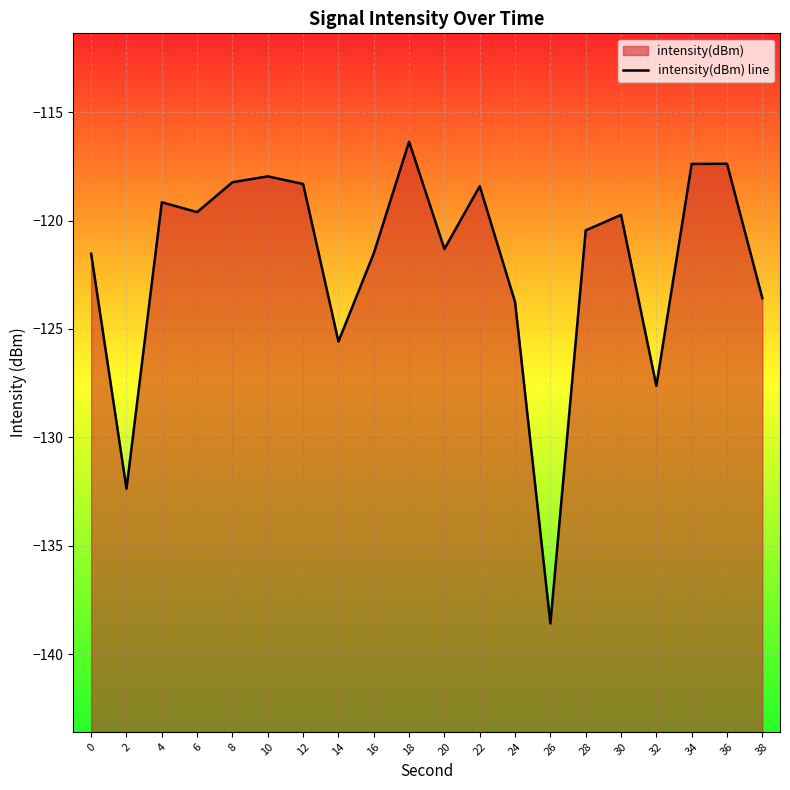

List the labels in order of value, largest first.

18, 36, 34, 10, 8, 12, 22, 4, 6, 30, 28, 20, 16, 0, 38, 24, 14, 32, 2, 26